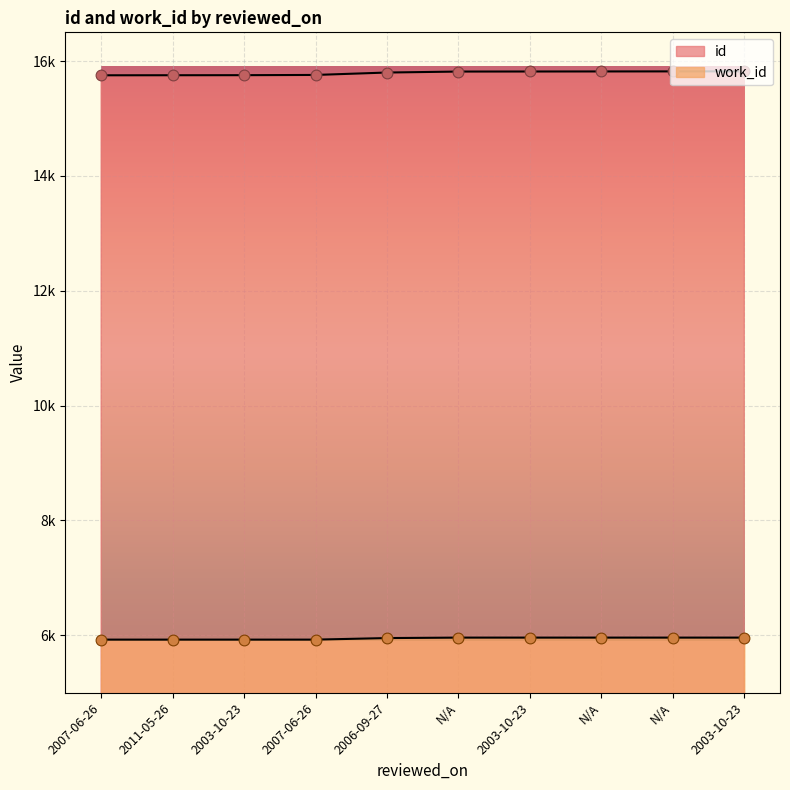

What are all the series names shown in the legend?

id, work_id